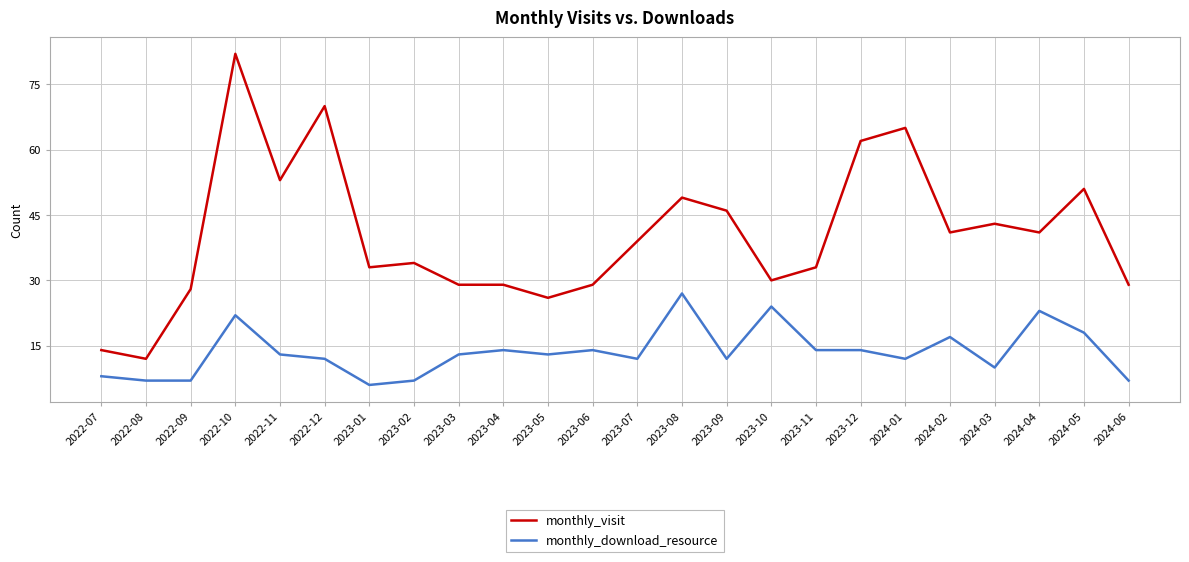

Is the value of monthly_visit at 2024-06 greater than the value of monthly_download_resource at 2023-08?

Yes